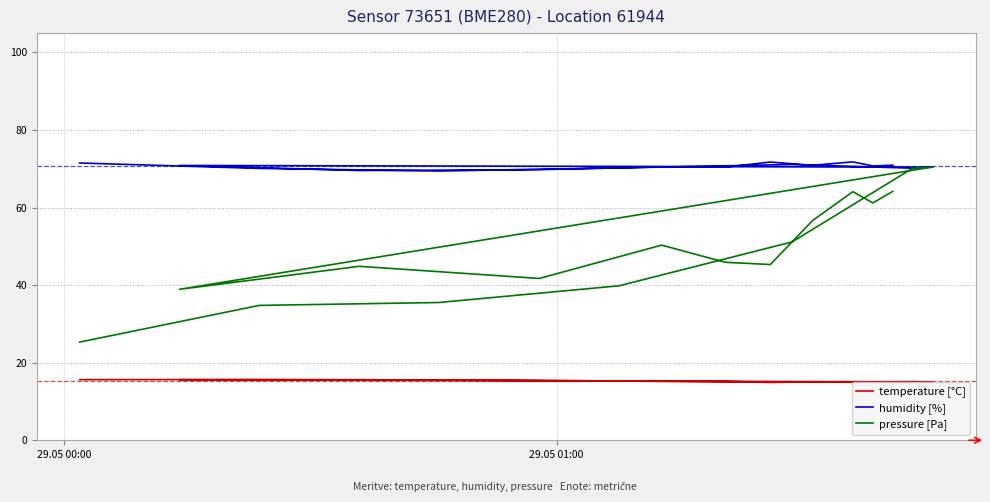

Which series has the largest total across all categories?

humidity [%]